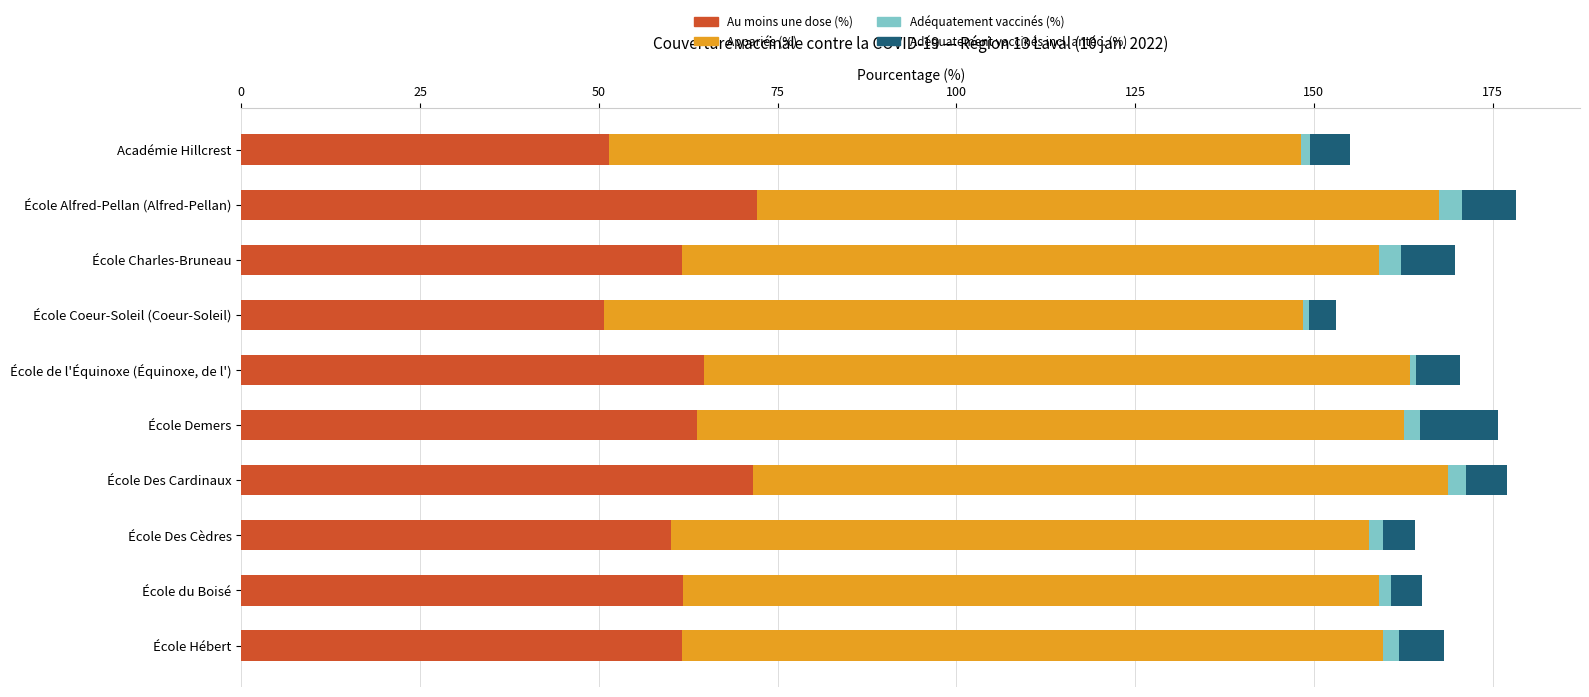

Rank the categories by Au moins une dose (%) value from lowest to highest.

École Coeur-Soleil (Coeur-Soleil), Académie Hillcrest, École Des Cèdres, École Hébert, École Charles-Bruneau, École du Boisé, École Demers, École de l'Équinoxe (Équinoxe, de l'), École Des Cardinaux, École Alfred-Pellan (Alfred-Pellan)